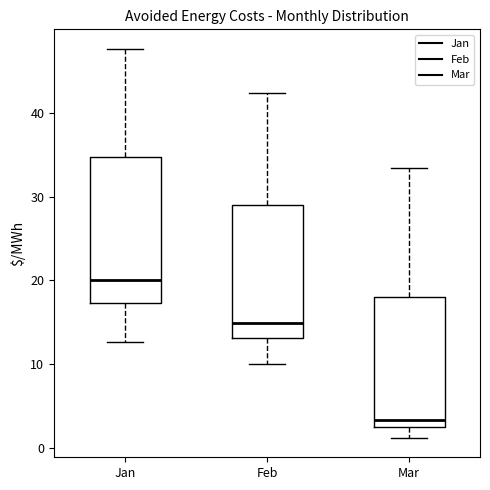

Which box's median line is the lowest?

Mar